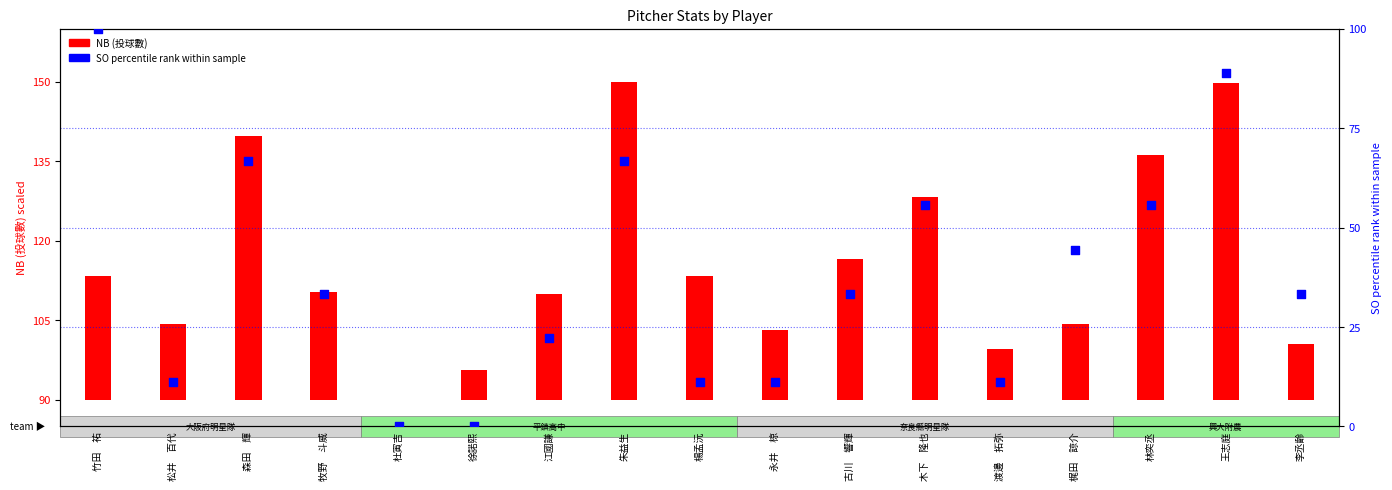

Which has a higher value, 楊孟沅 or 竹田　祐?

竹田　祐